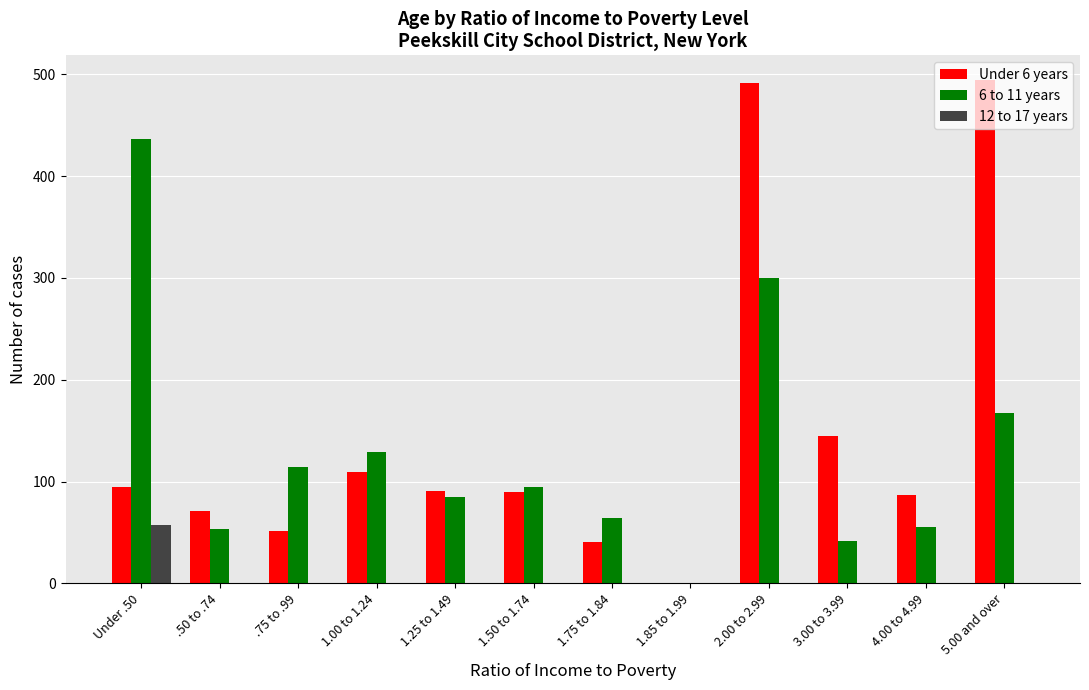

What is the difference between the Under 6 years values at .75 to .99 and 3.00 to 3.99?

94